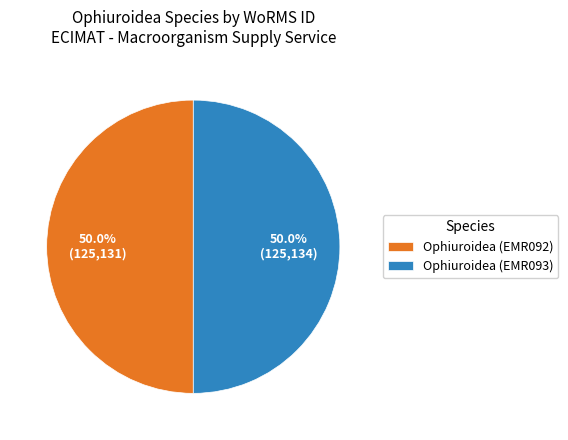

The Ophiuroidea (EMR092) slice represents 50% of the pie. True or false?

True